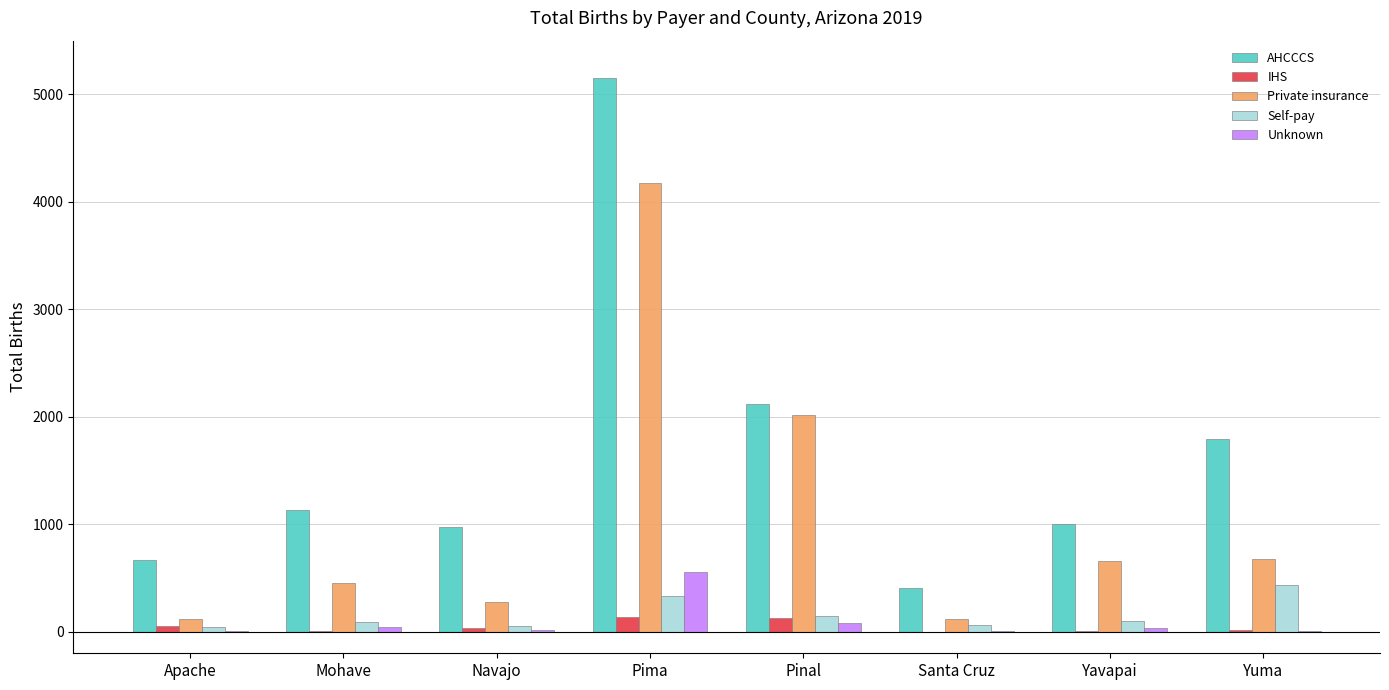

Which series changed the most between Navajo and Pinal?

Private insurance